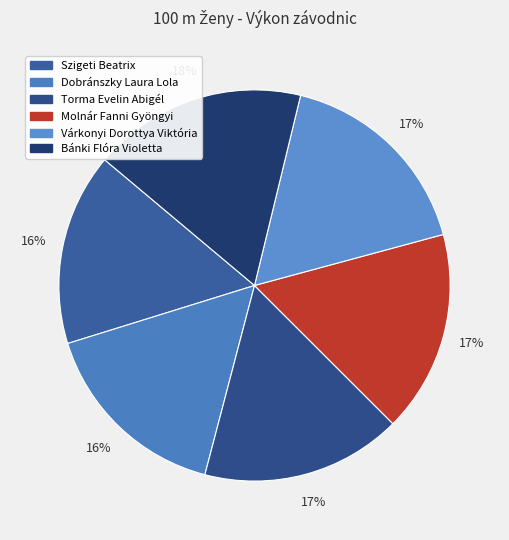

How many segments does this pie chart have?

6